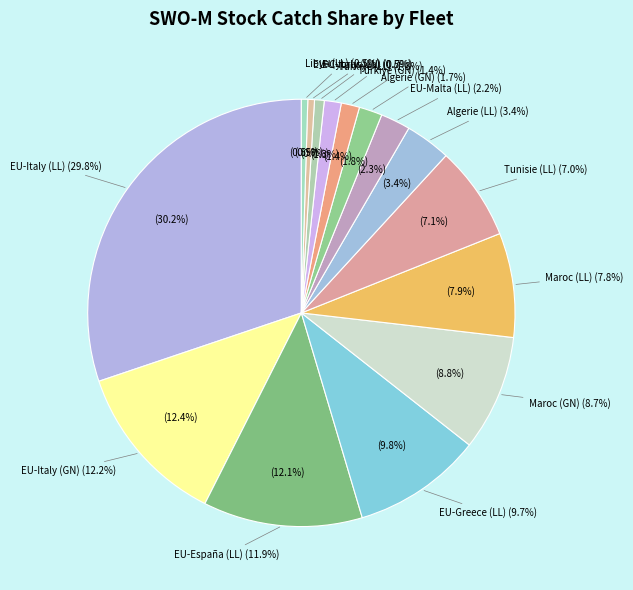

Is there any slice that represents more than half of the pie?

No